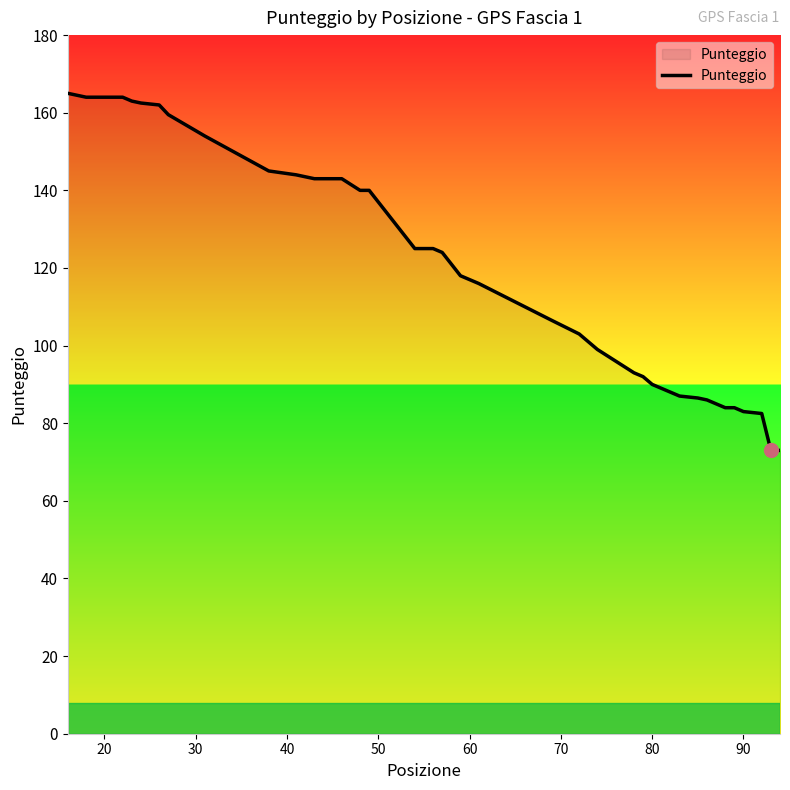

What is the greatest value displayed?

165.0